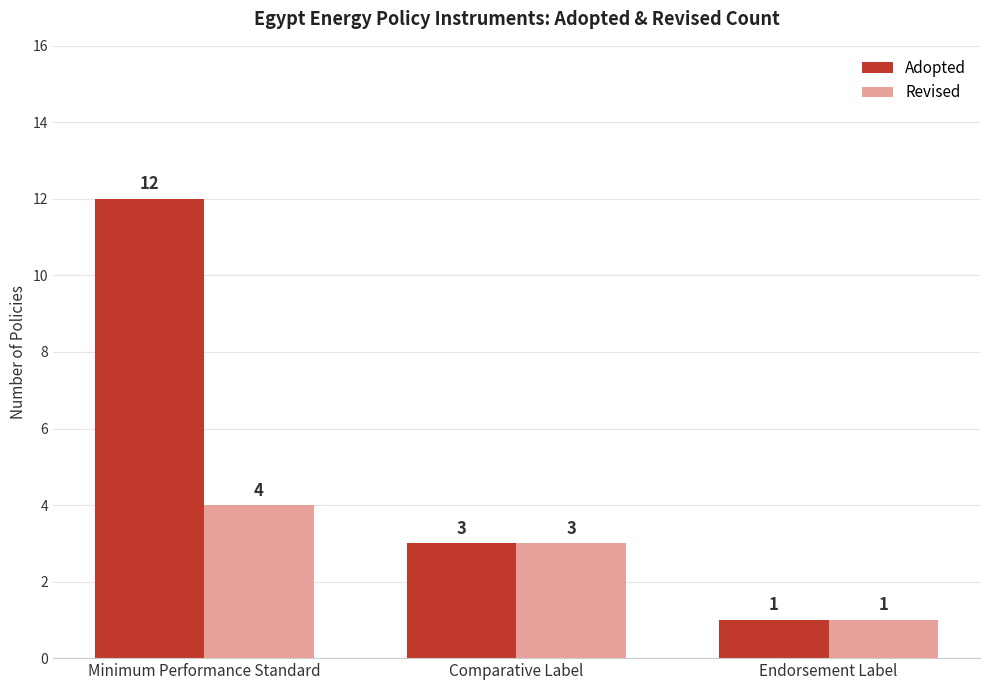

Is it true that Revised equals 5 at Minimum Performance Standard?

False